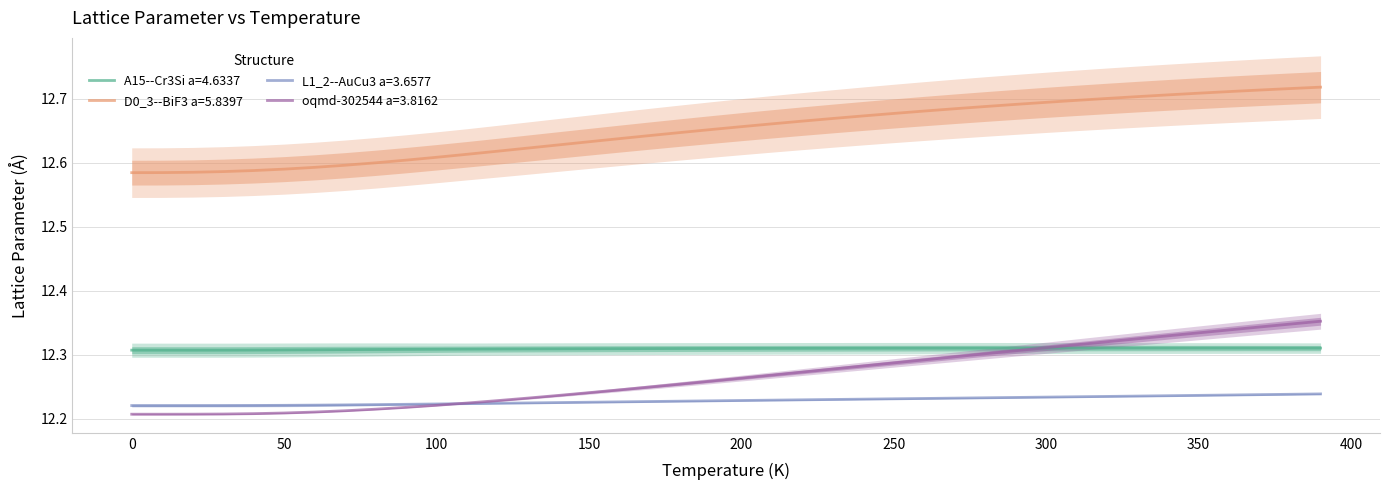

True or false: D0_3--BiF3 a=5.8397 and L1_2--AuCu3 a=3.6577 intersect in this chart.

False